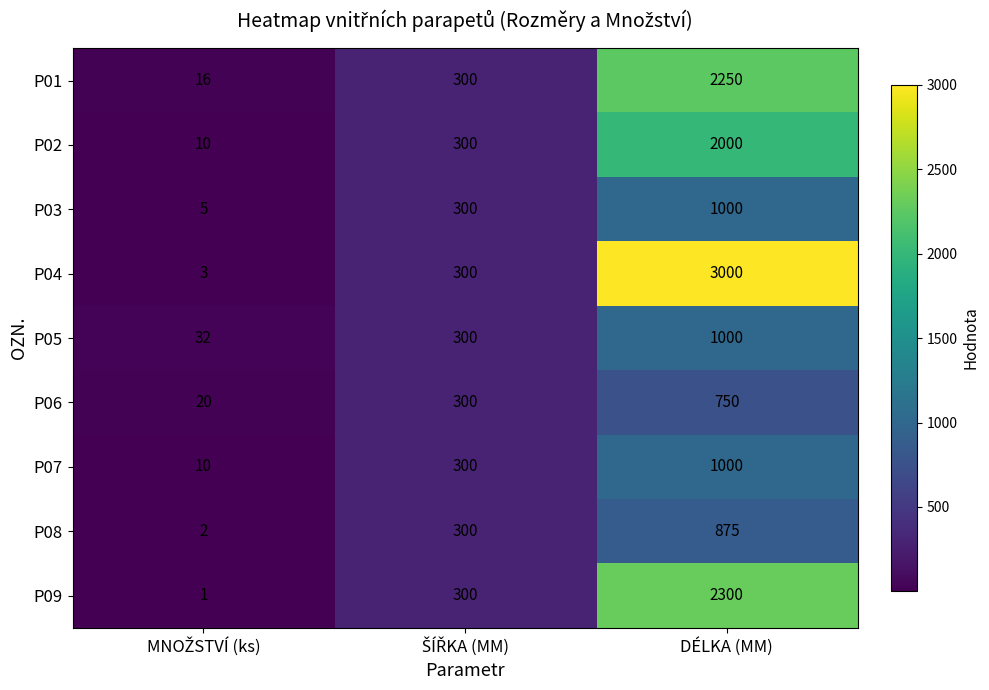

What is the difference between the second highest and minimum values in the P03 series?

295